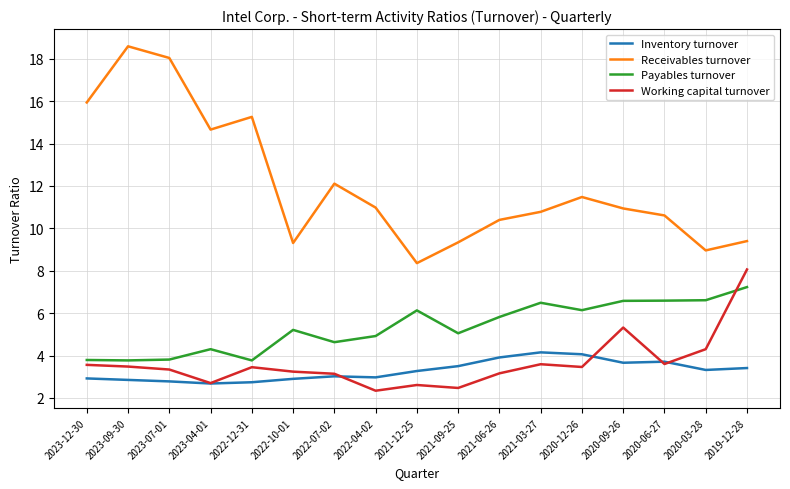

What is the approximate value of Receivables turnover at 2021-06-26?

10.4